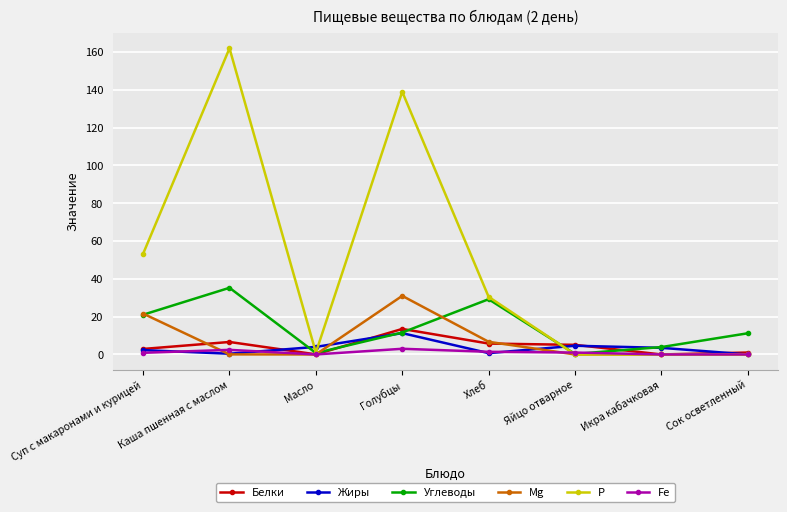

True or false: Жиры has more than 2 points higher than both neighbors.

False